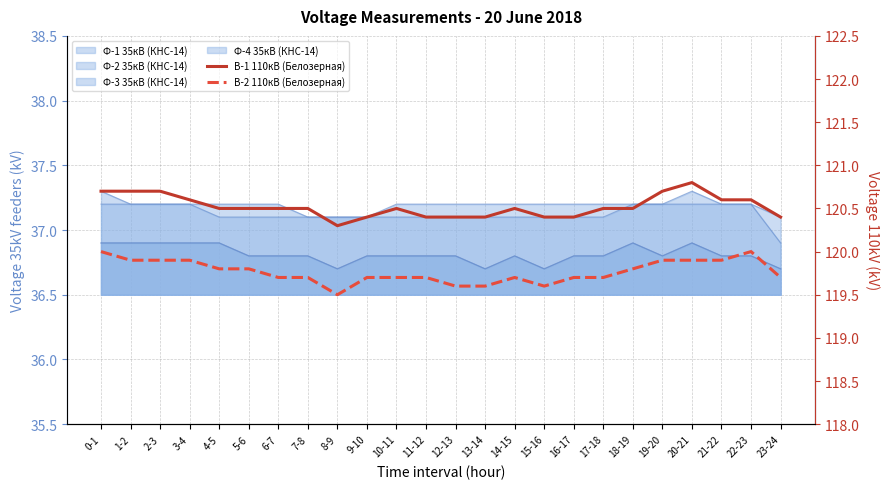

How many categories are shown in the chart?

24